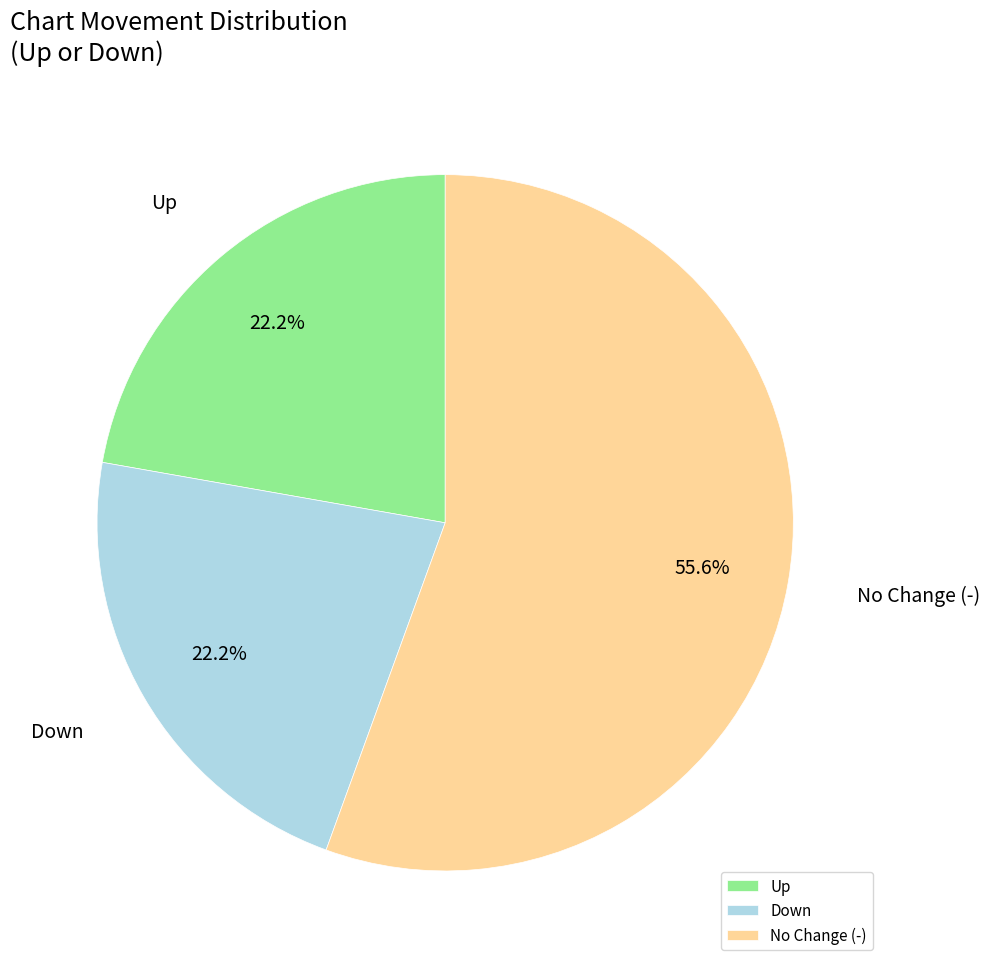

How many slices are in this pie chart?

3